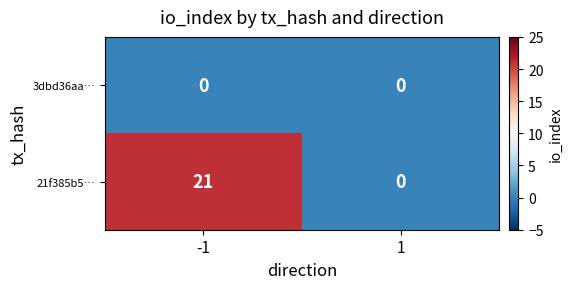

What is the difference between the maximum and minimum values in the 21f385b5… series?

21